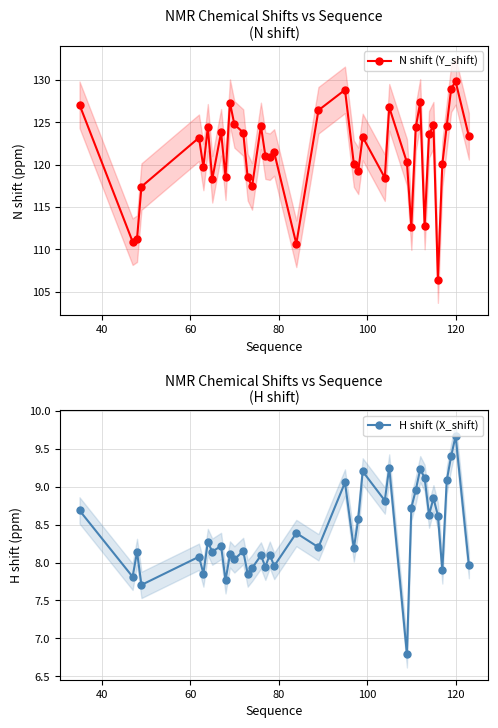

True or false: H shift (X_shift) and N shift (Y_shift) intersect in this chart.

False